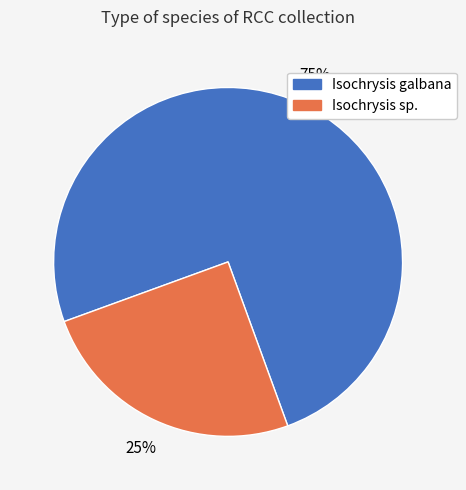

Is there any slice that represents more than half of the pie?

Yes